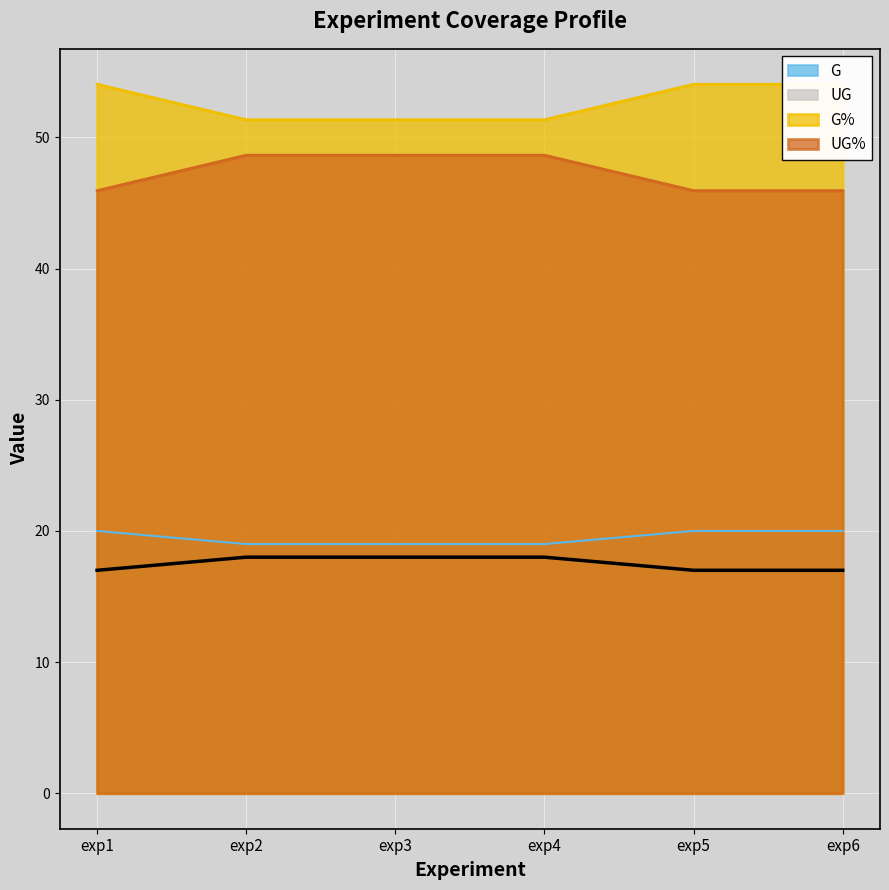

What is the minimum value shown in the chart?

17.0